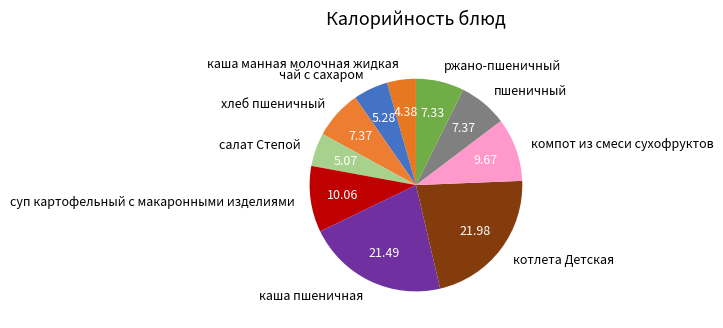

Is the sum of хлеб пшеничный and компот из смеси сухофруктов greater than half?

No